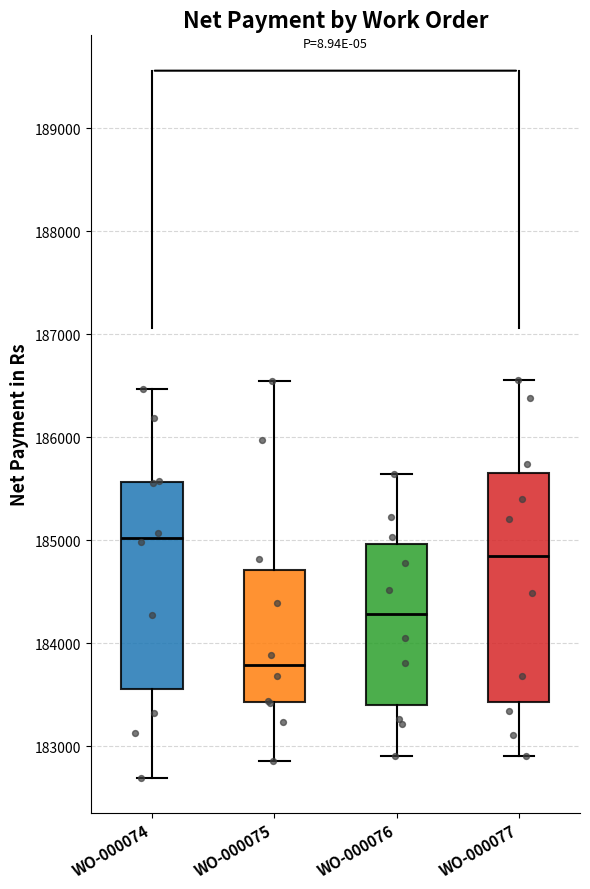

Reading left to right, transcribe this box plot: for each box, give where its median line is, the range the box spans, and where its two whiskers end, as read against the y-axis. The values are not printed on the chart, so give them approximately, as read against the axis.

WO-000074: median 185000, box 183600 to 185600, whiskers 182700 to 186500
WO-000075: median 183800, box 183400 to 184700, whiskers 182900 to 186500
WO-000076: median 184300, box 183400 to 185000, whiskers 182900 to 185600
WO-000077: median 184800, box 183400 to 185700, whiskers 182900 to 186600